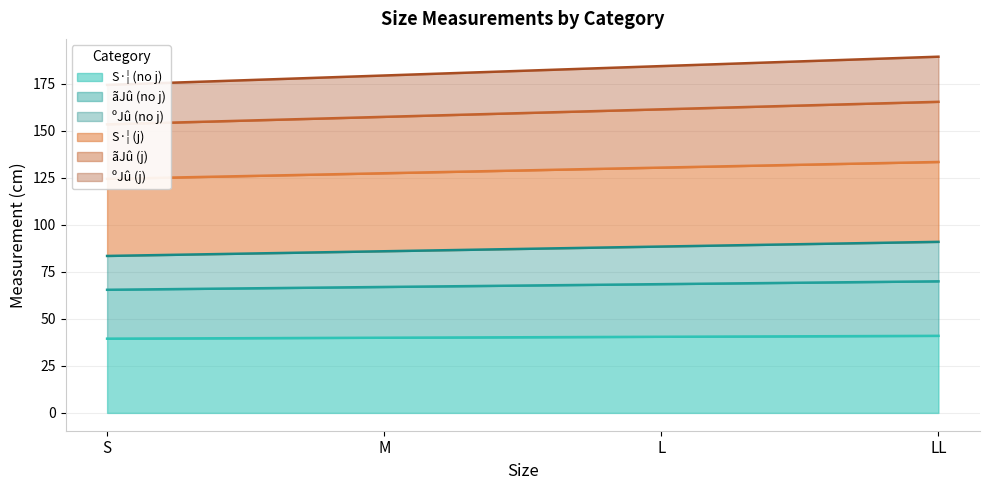

Reading right to left, list all the values displayed in this chart.

S·¦ (no j): 41.0	40.5	40.0	39.5
ãJû (no j): 70.0	68.5	67.0	65.5
ºJû (no j): 91.0	88.5	86.0	83.5
S·¦ (j): 133.5	130.5	127.5	124.5
ãJû (j): 165.5	161.5	157.5	153.5
ºJû (j): 189.5	184.5	179.5	174.5